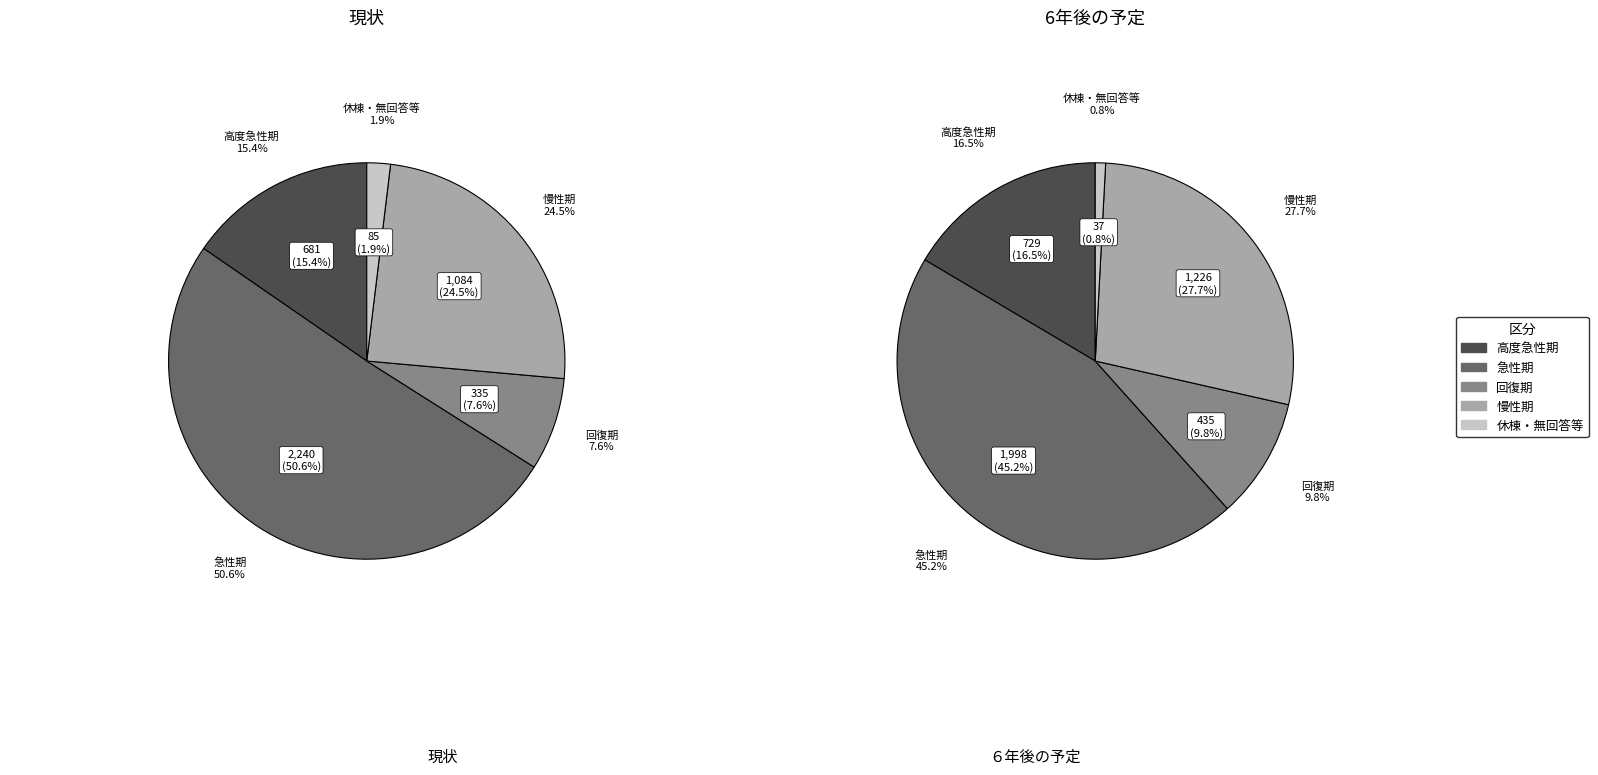

Count the number of slices in the pie.

5